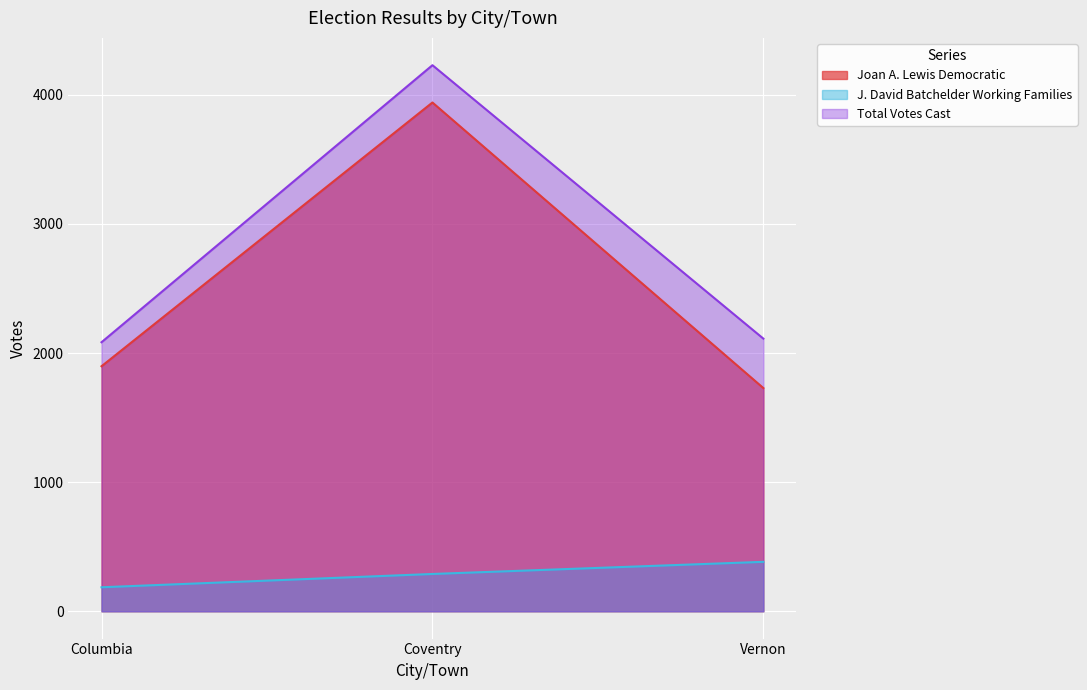

Which series has the widest spread of values?

Joan A. Lewis Democratic